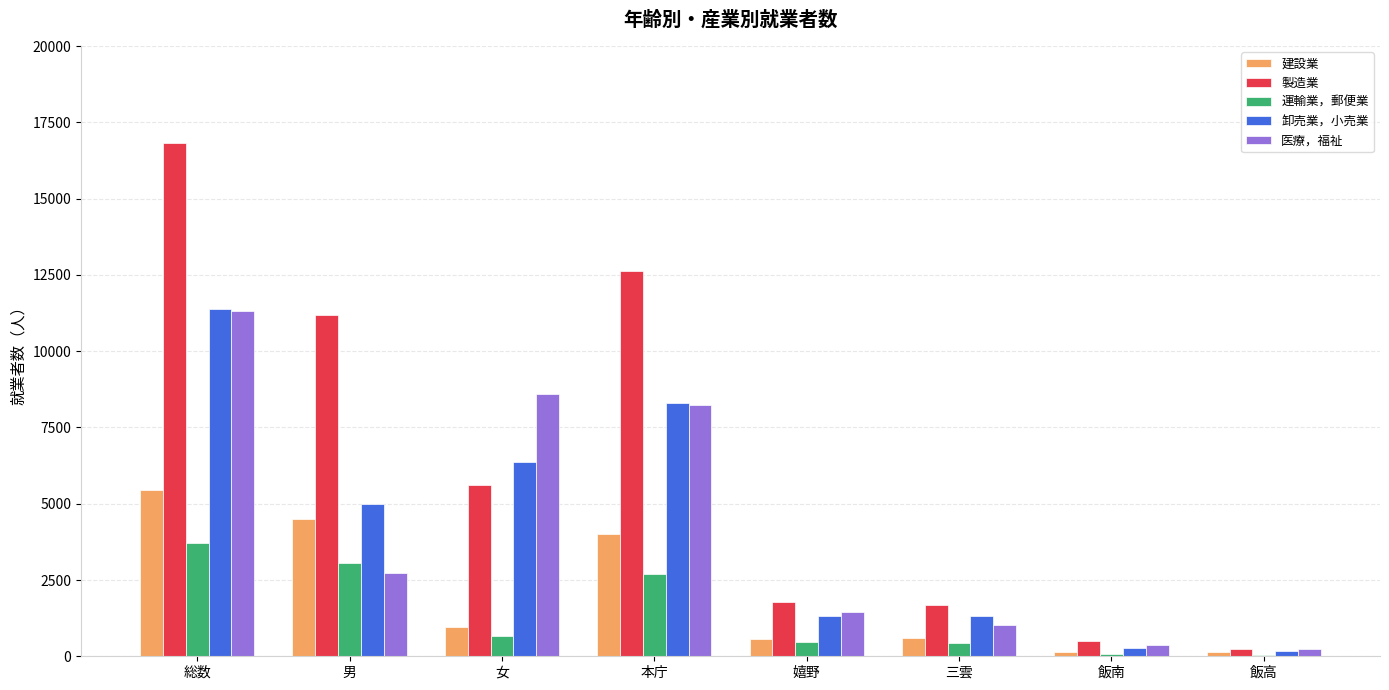

What is the sum of all 製造業 values?

50496